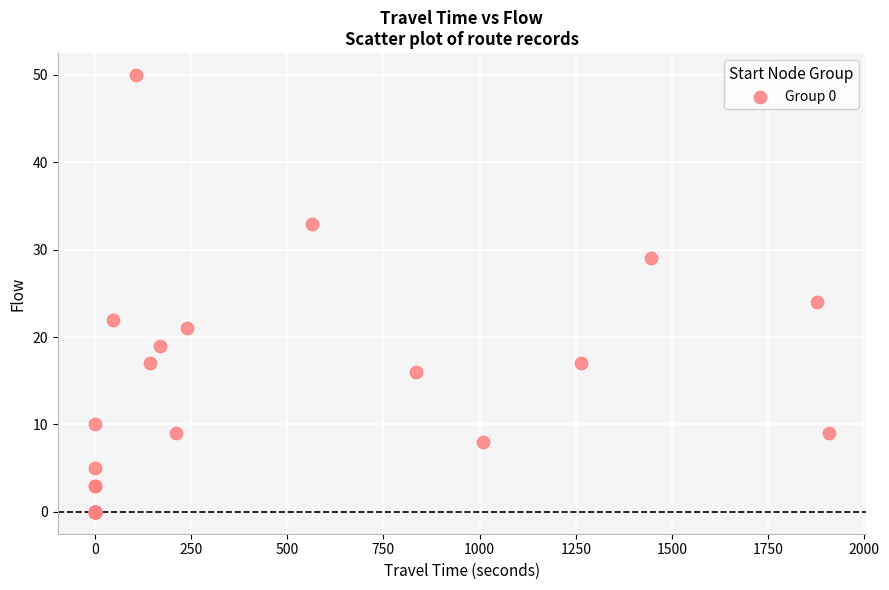

What Y value in the scatter plot is closest to 25?

24